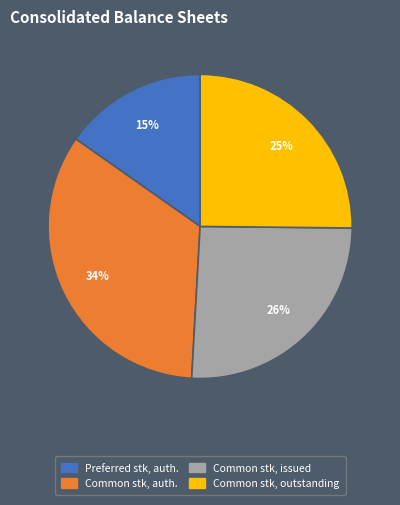

Do Preferred stk, auth. and Common stk, auth. together represent more than half of the pie?

No